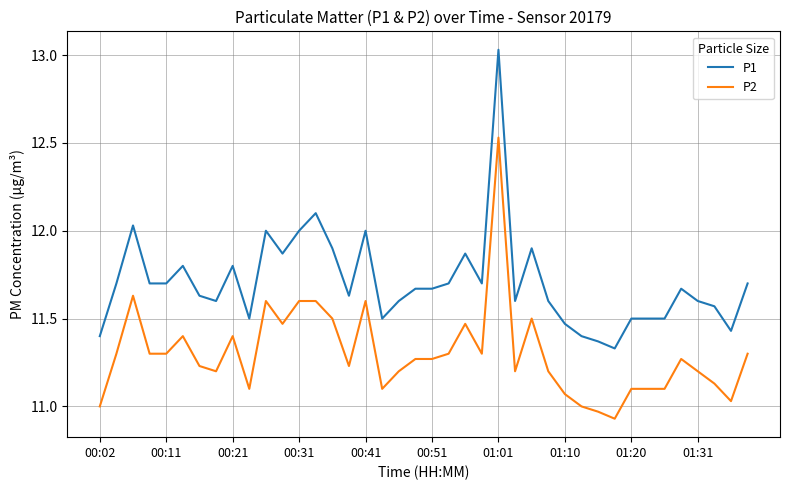

List the series in order of their peak value, highest first.

P1, P2